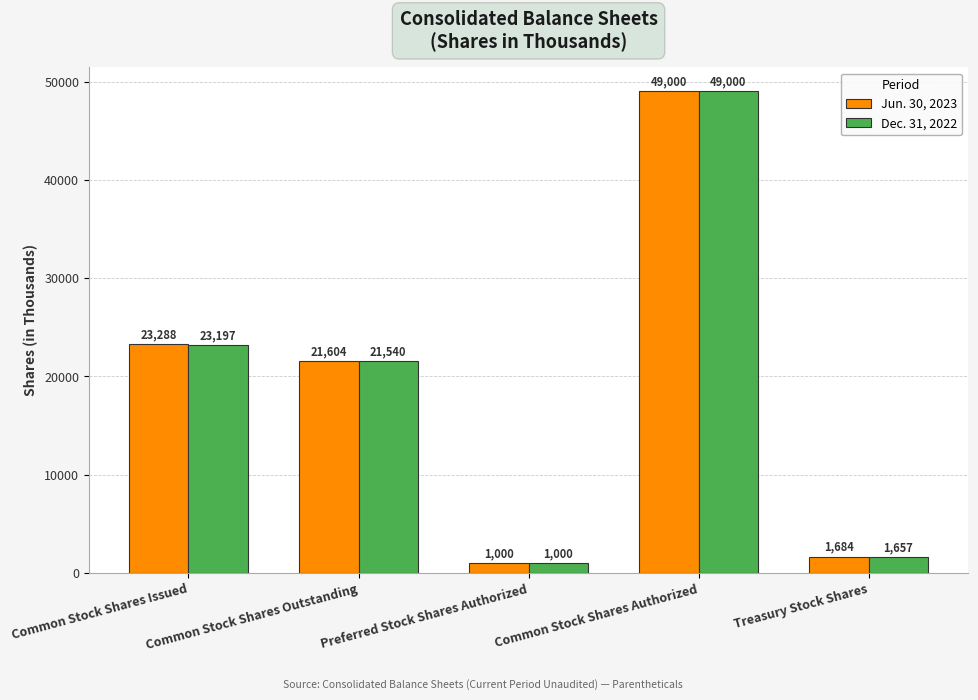

Which label corresponds to the largest value in the chart?

Common Stock Shares Authorized